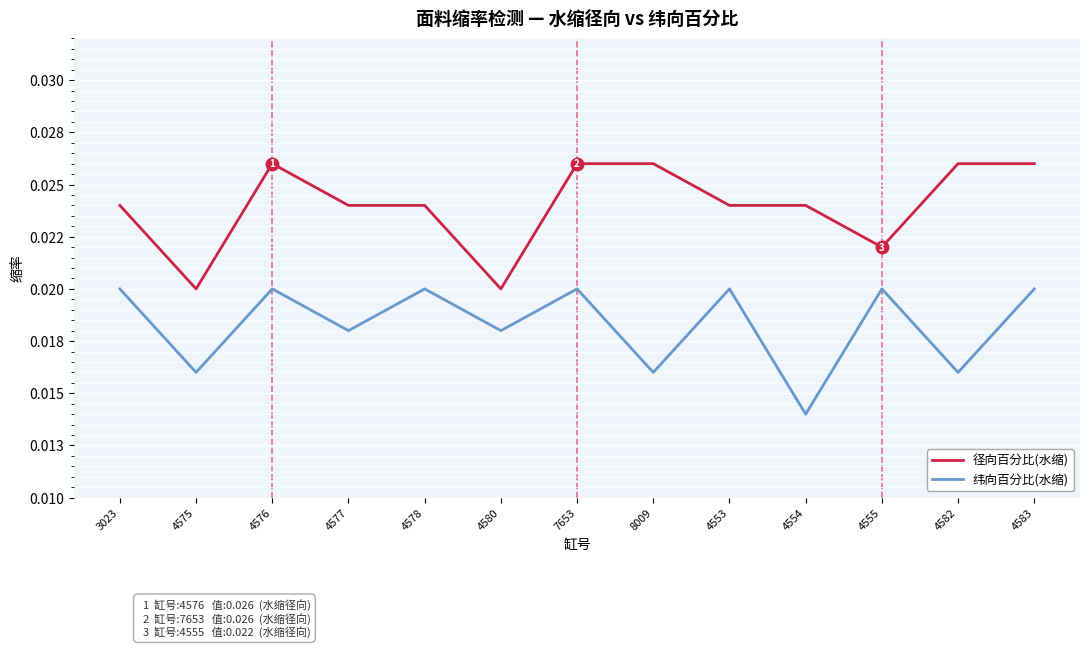

Between 4582 and 4583, which is larger?

4582